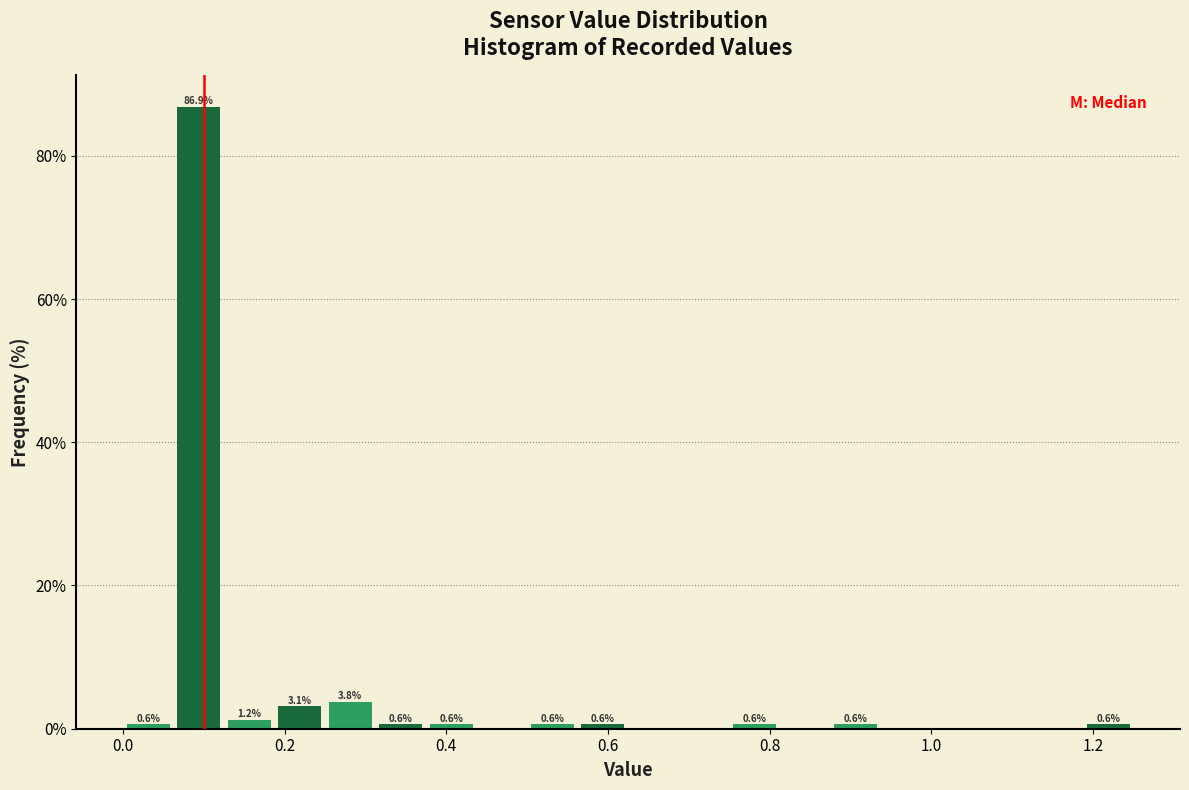

Around what value on the x-axis is the tallest bar? Give the approximate position of its centre, as read against the axis.

0.10